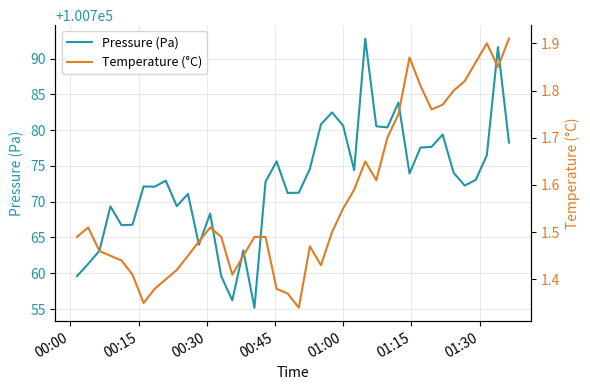

What is the difference between the maximum and minimum values in the Temperature (°C) series?

0.6